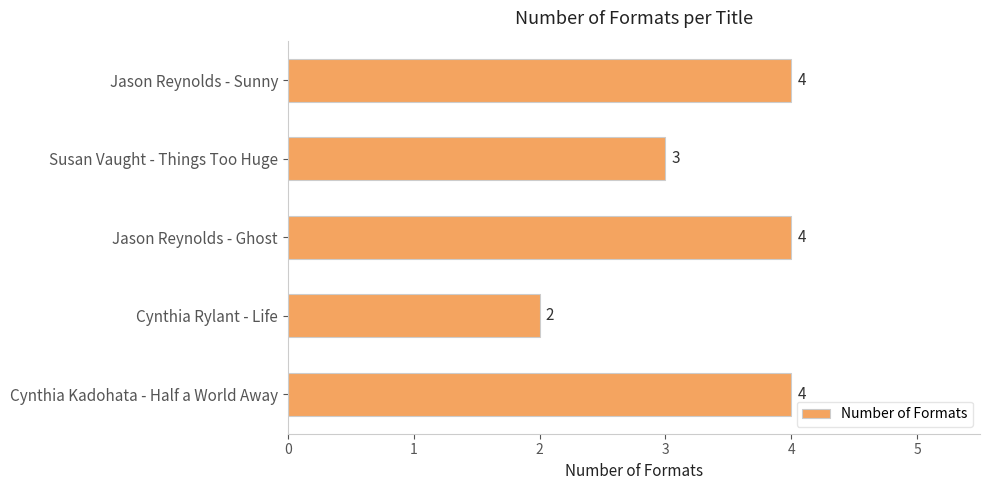

Read the value at Jason Reynolds - Ghost.

4